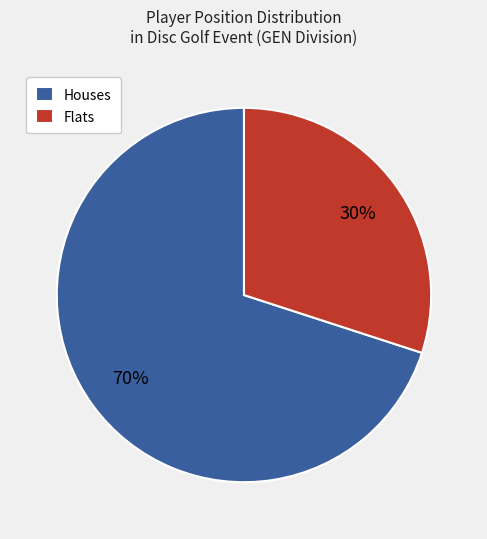

How many slices are in this pie chart?

2